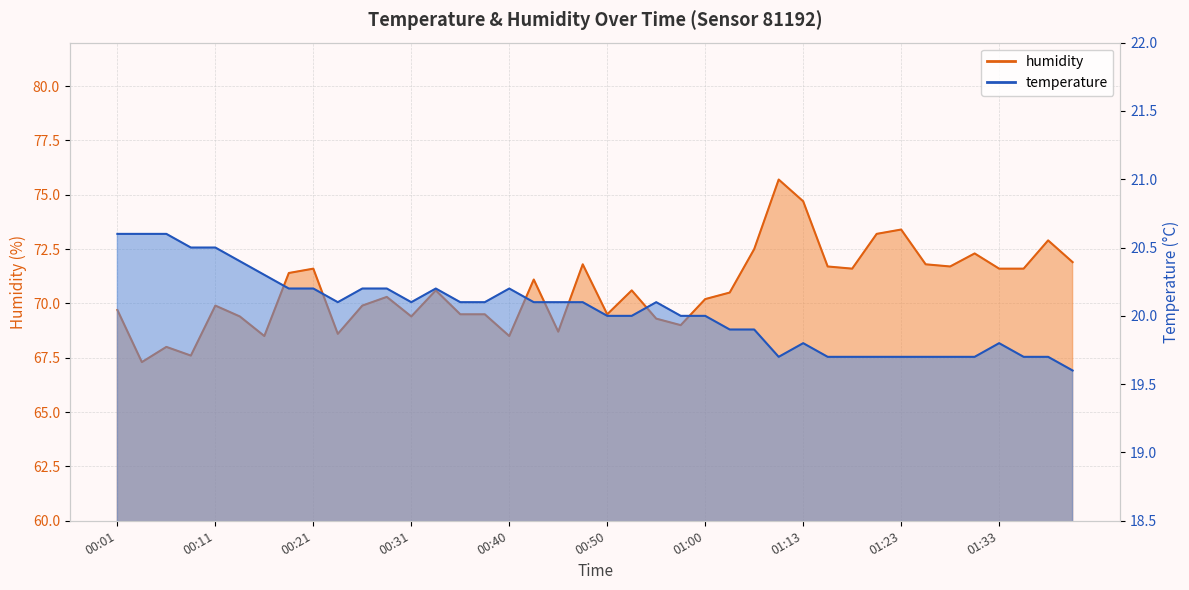

At which category is the sum across all series the highest?

01:10